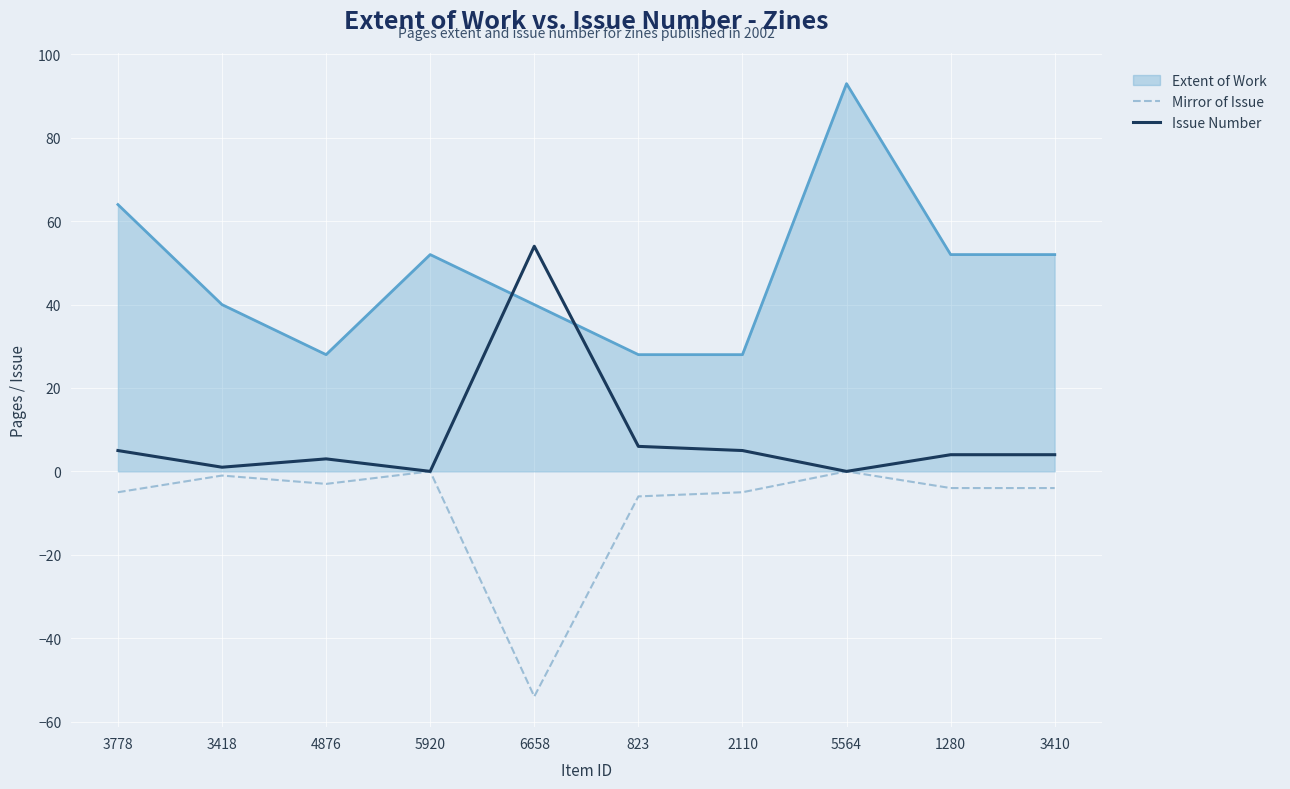

What is the difference between the maximum and second lowest values in the Issue Number series?

54